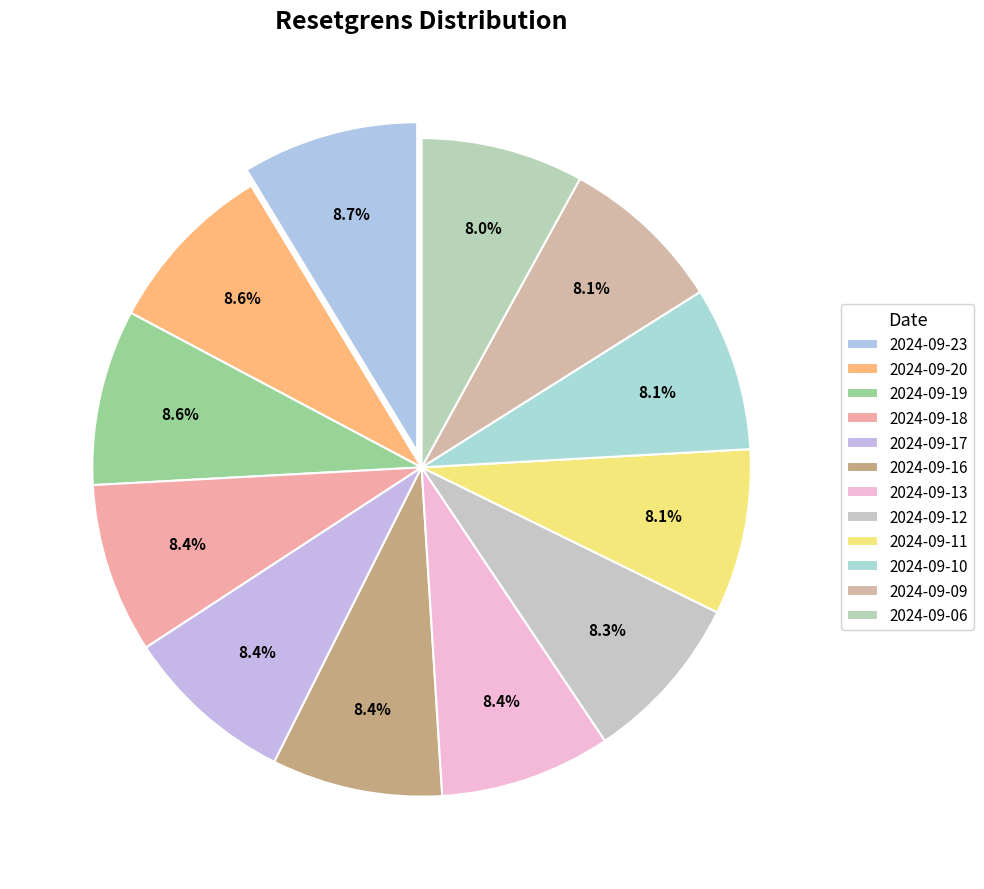

What percentage is the 2024-09-20 slice, to the nearest percent?

9%